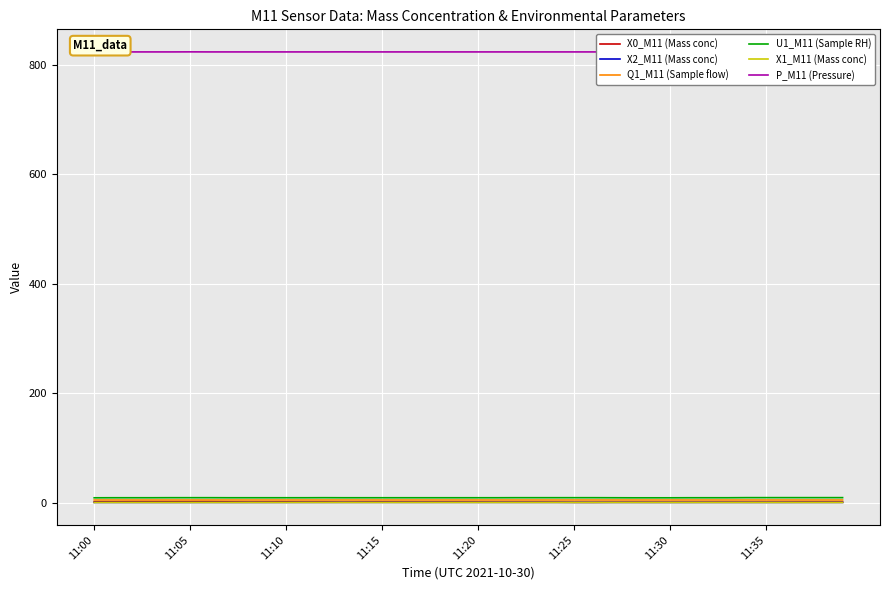

What value does the X1_M11 (Mass conc) series have at 11?

0.5